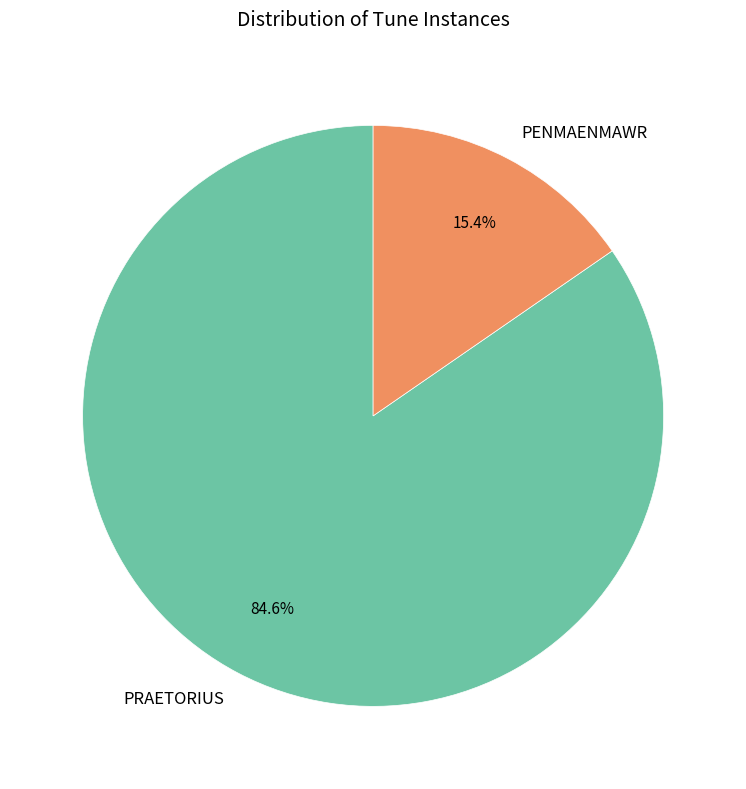

What percentage is NOT represented by PRAETORIUS?

15.4%